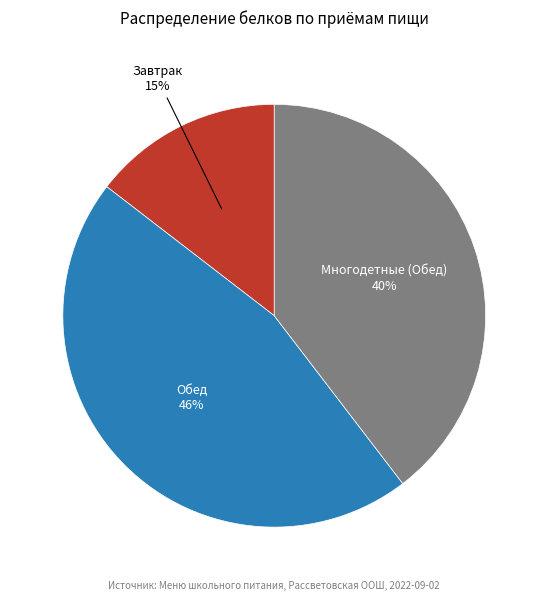

To the nearest percent, what is the difference between the Завтрак and Многодетные (Обед) slice percentages?

25%